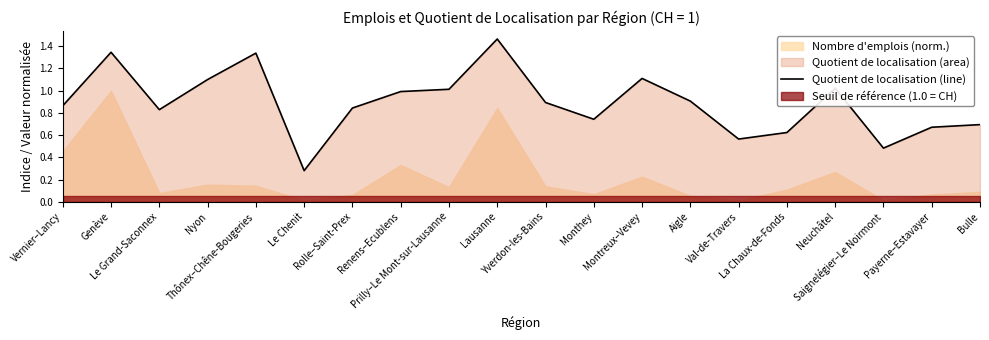

At which category does the chart reach its peak across all series?

Lausanne